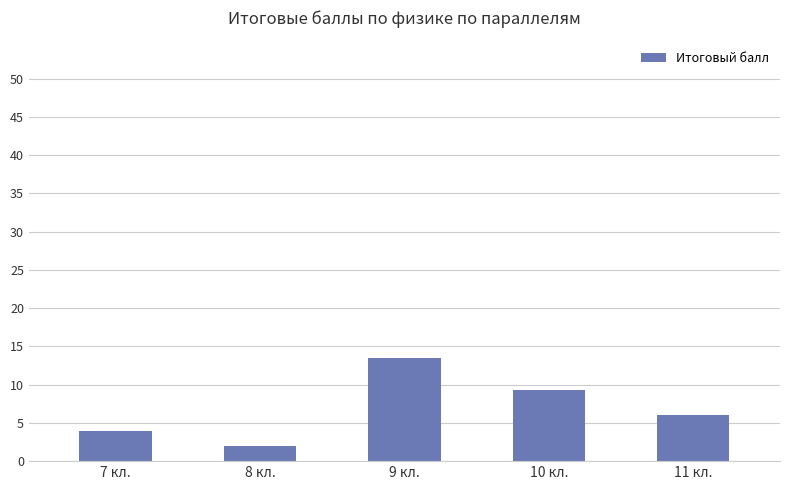

What is the label of the 3rd bar from the right?

9 кл.